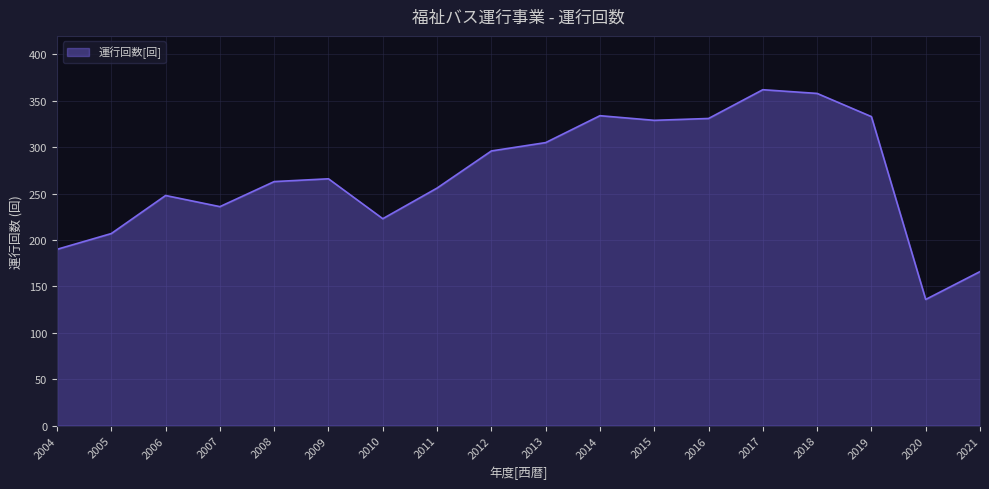

True or false: the data has more than 1 interior local peaks.

True